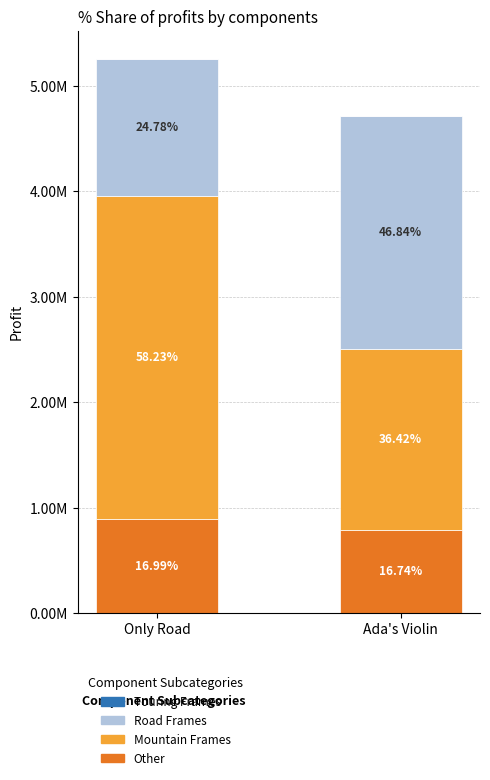

Does the chart contain stacked bars?

Yes